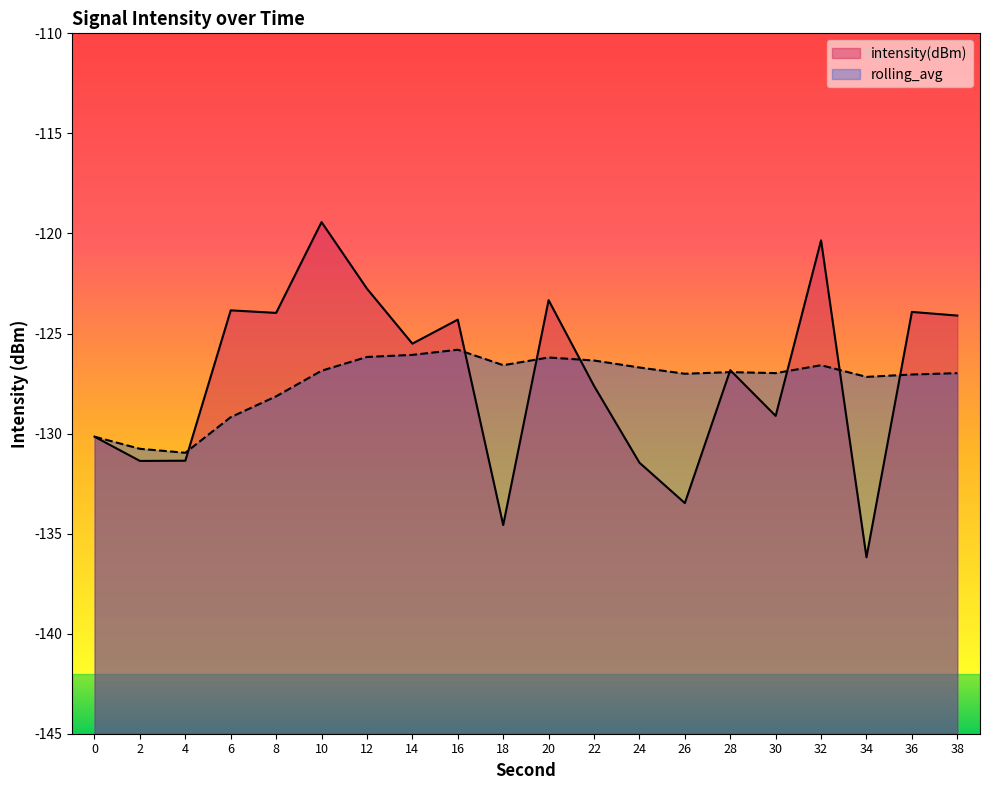

Is it true that intensity(dBm) equals -131.4 at 2?

True